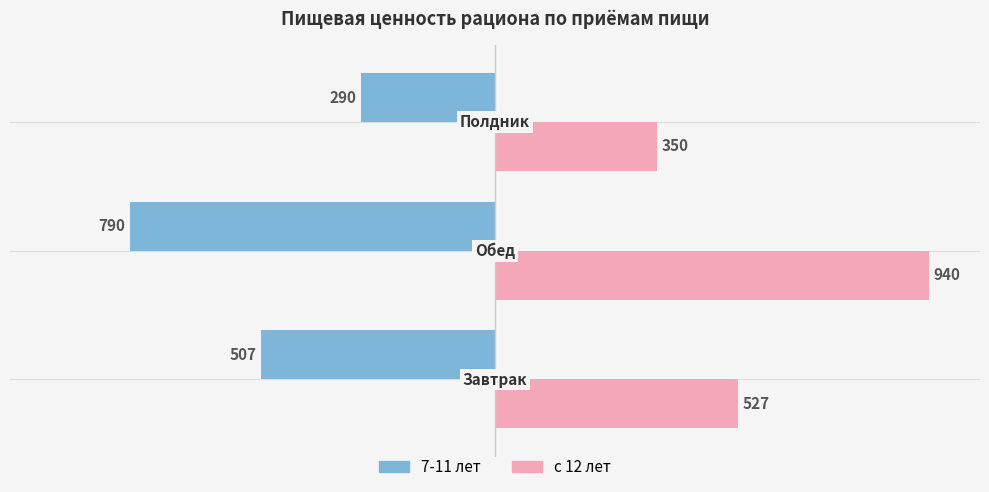

Is it true that с 12 лет equals 184 at −1250?

False